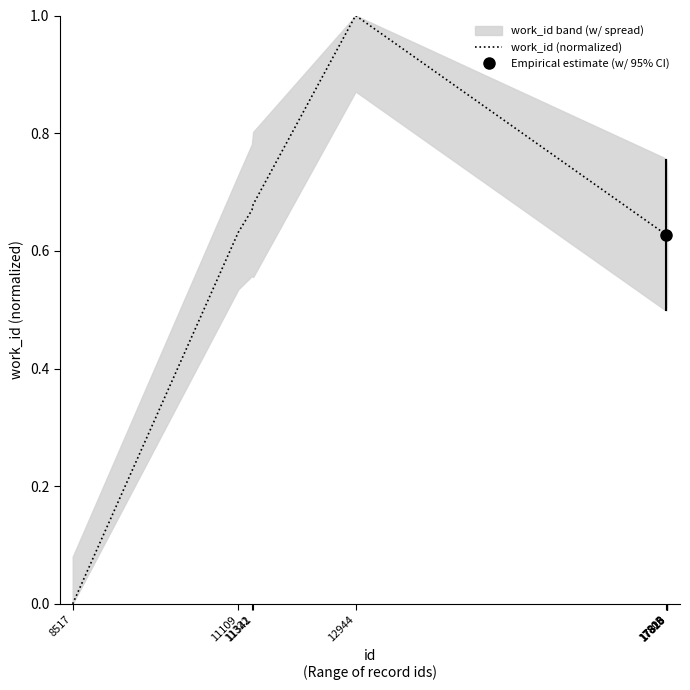

Which category has the highest value across all series?

12944